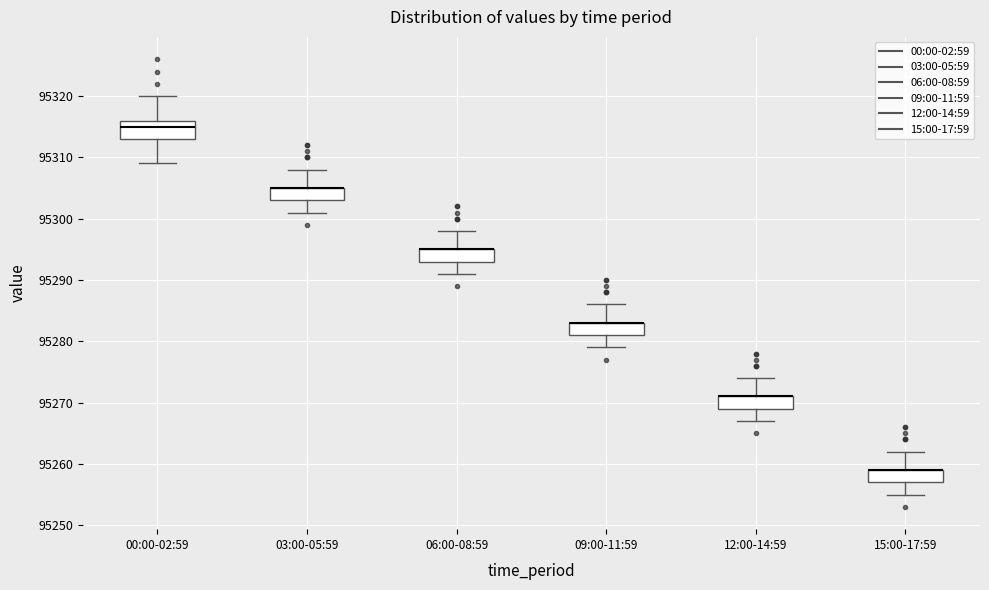

Reading left to right, transcribe this box plot: for each box, give where its median line is, the range the box spans, and where its two whiskers end, as read against the y-axis. The values are not printed on the chart, so give them approximately, as read against the axis.

00:00-02:59: median 95315, box 95313 to 95316, whiskers 95309 to 95320
03:00-05:59: median 95305 (drawn on the box's upper edge), box 95303 to 95305, whiskers 95301 to 95308
06:00-08:59: median 95295 (drawn on the box's upper edge), box 95293 to 95295, whiskers 95291 to 95298
09:00-11:59: median 95283 (drawn on the box's upper edge), box 95281 to 95283, whiskers 95279 to 95286
12:00-14:59: median 95271 (drawn on the box's upper edge), box 95269 to 95271, whiskers 95267 to 95274
15:00-17:59: median 95259 (drawn on the box's upper edge), box 95257 to 95259, whiskers 95255 to 95262